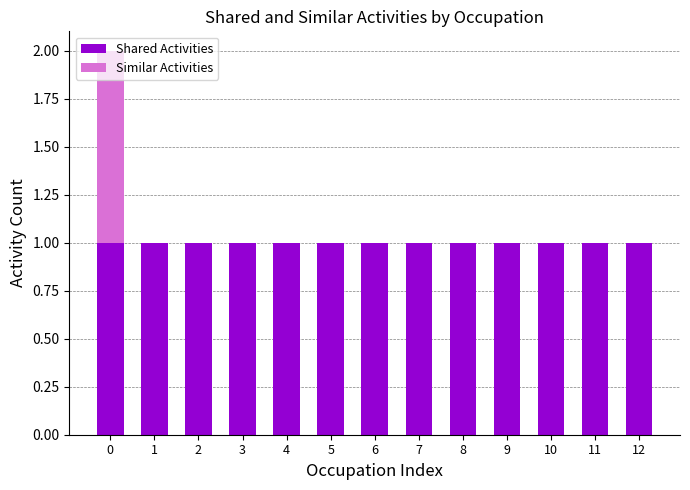

The Shared Activities series shows 1 at 6. True or false?

True